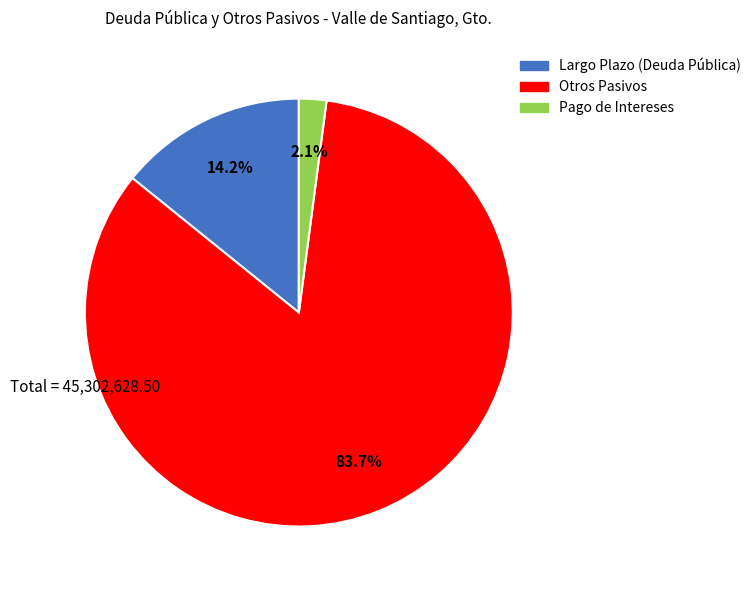

Is there any slice that represents more than half of the pie?

Yes